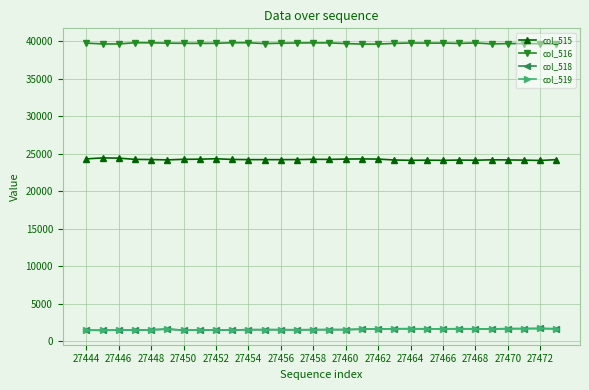

True or false: col_519 and col_516 intersect in this chart.

False